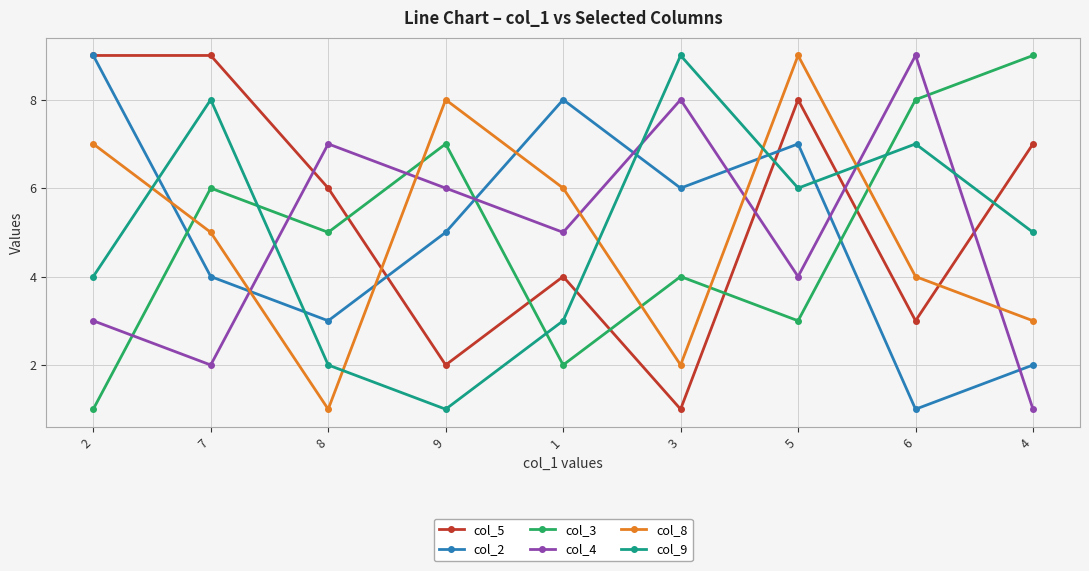

Where do col_4 and col_2 first cross each other?

7 and 8